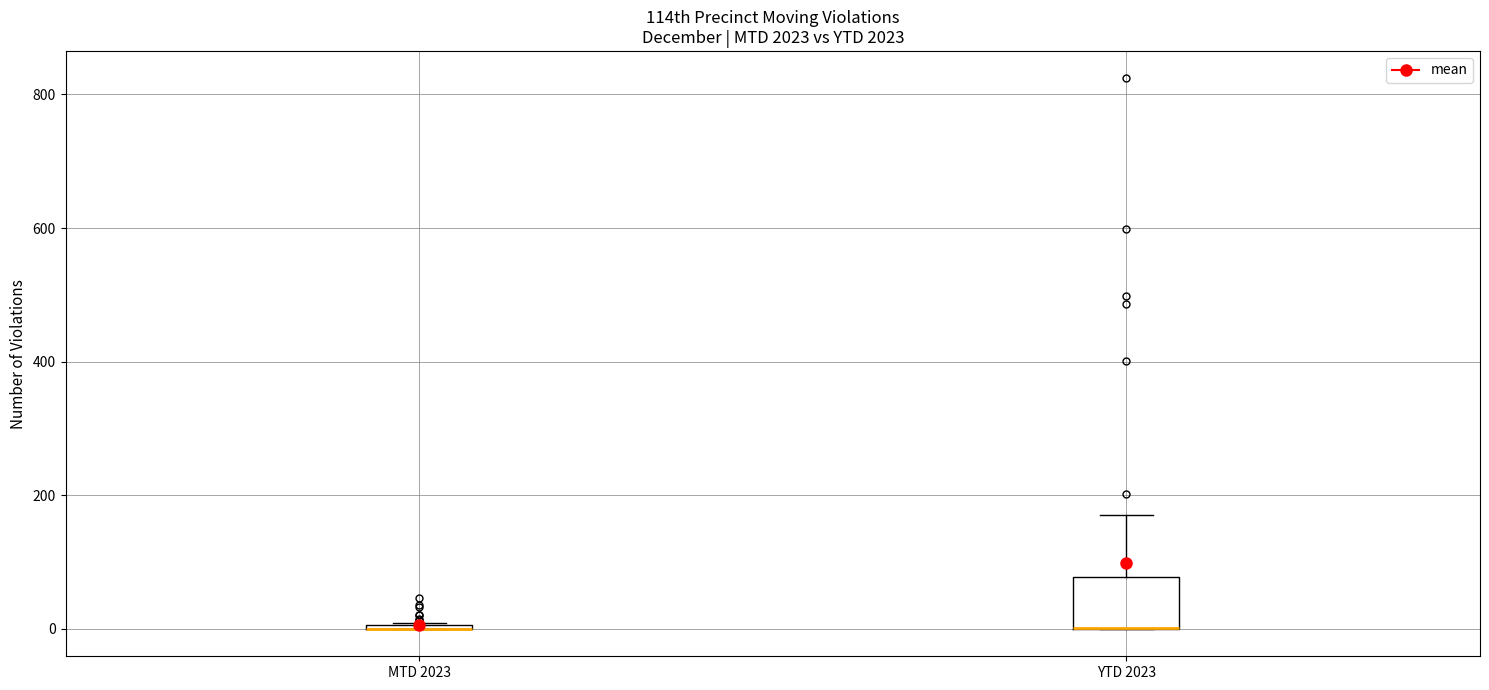

Where is the lower edge of the box for YTD 2023 on the y-axis? The values are not printed on the chart, so give them approximately, as read against the axis.

0